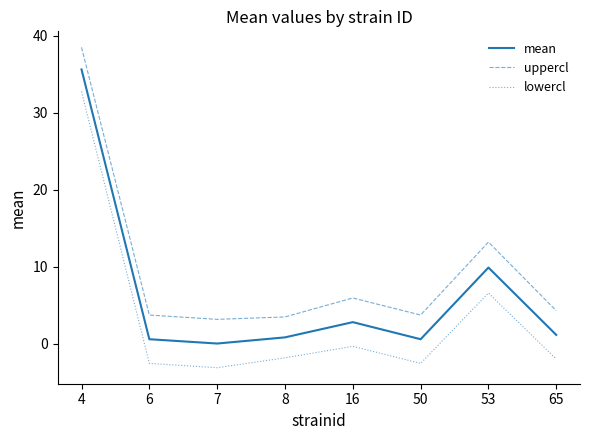

How many positive values does the lowercl series have?

2